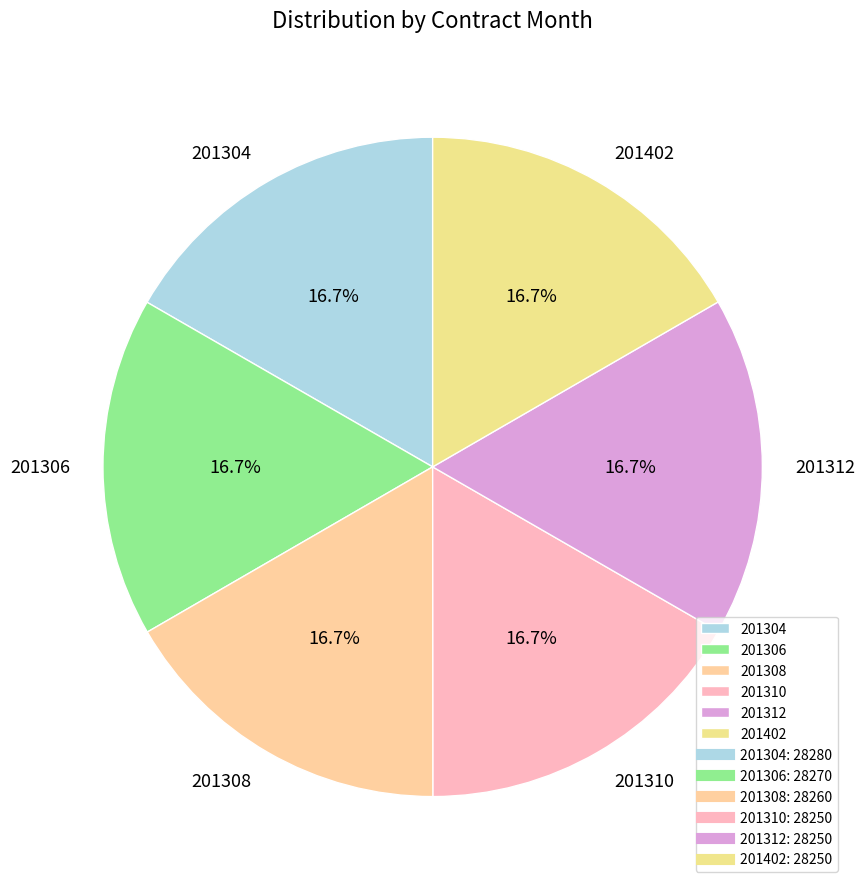

Is the sum of 201304 and 201308 greater than half?

No